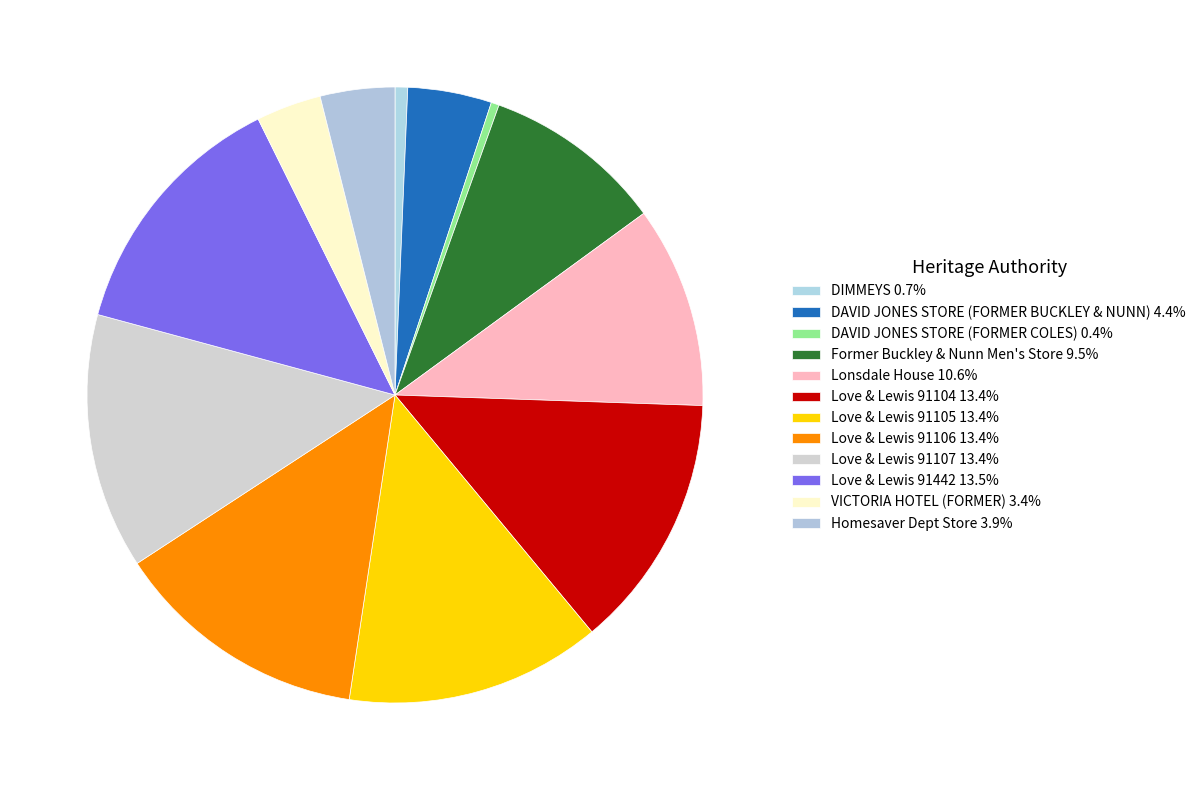

Is the sum of VICTORIA HOTEL (FORMER) and DAVID JONES STORE (FORMER COLES) greater than half?

No